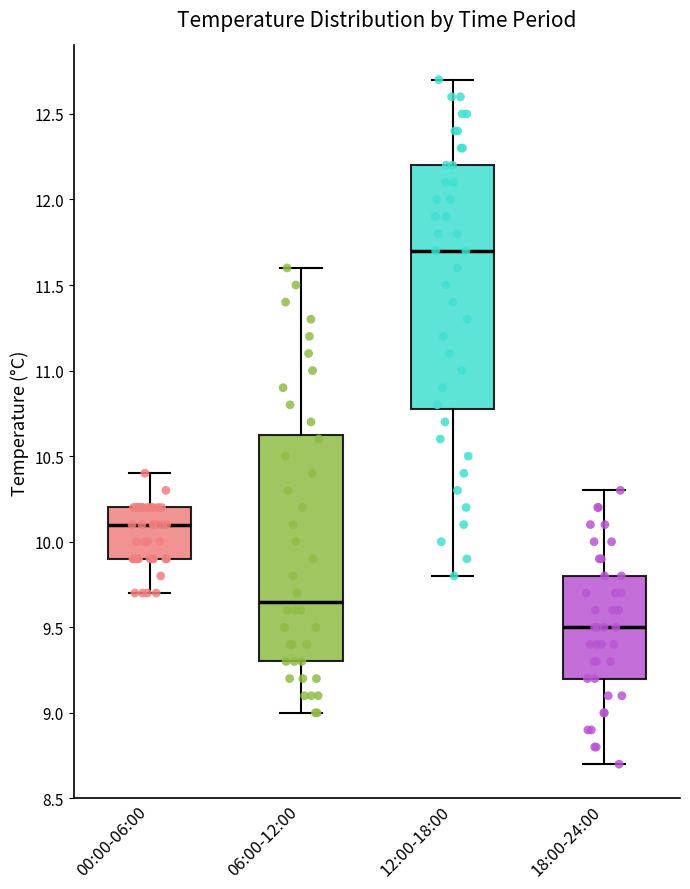

Where does the upper whisker of the box for 06:00-12:00 end on the y-axis? The values are not printed on the chart, so give them approximately, as read against the axis.

11.60